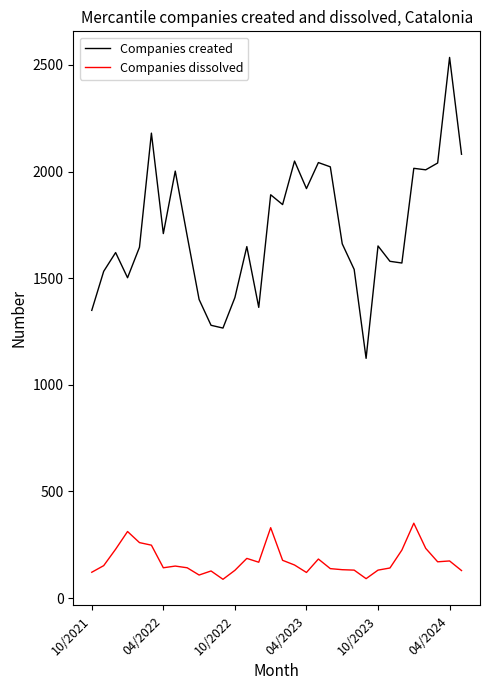

Which series has the largest total across all categories?

Companies created